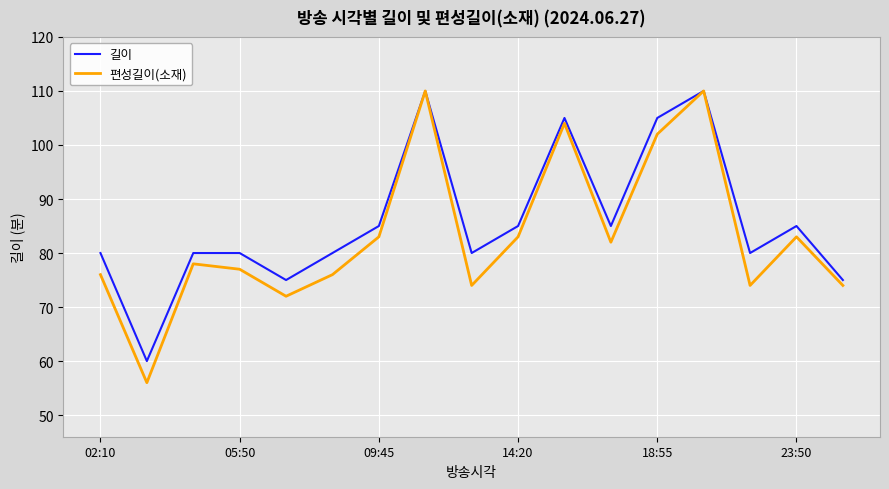

What is the minimum value shown in the chart?

56